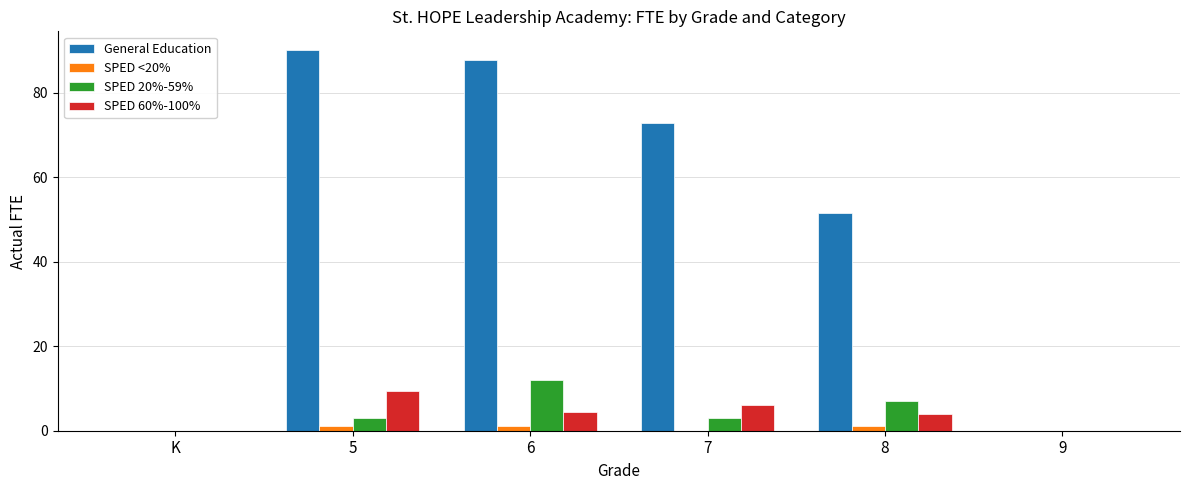

Which label corresponds to the largest value in the chart?

5